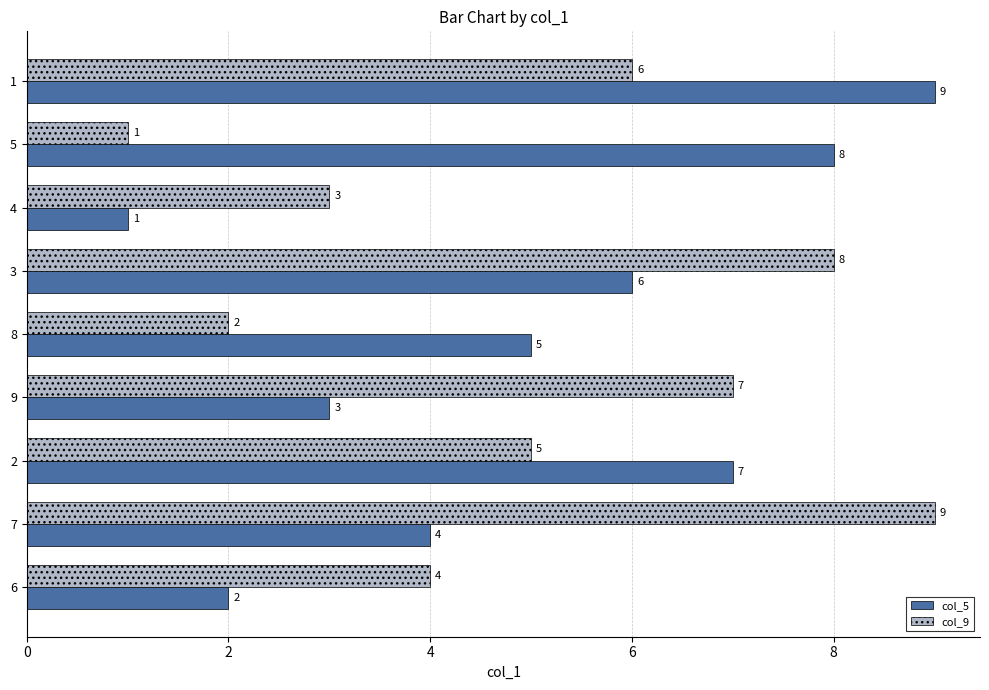

Is the value of col_9 at 1 greater than the value of col_5 at 7?

Yes